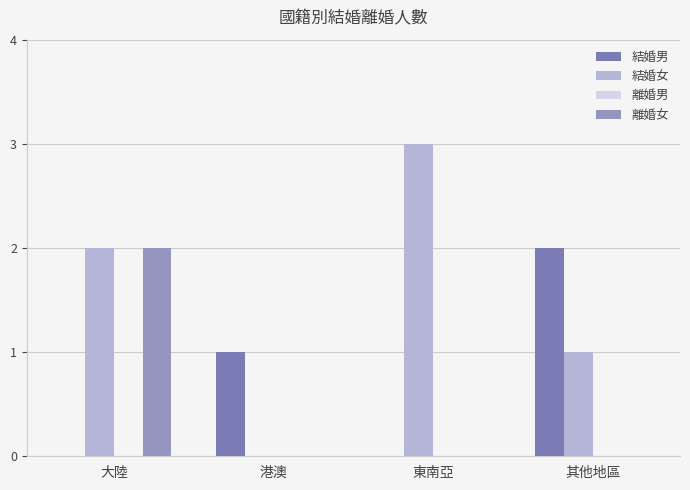

How many distinct data groups are displayed?

3